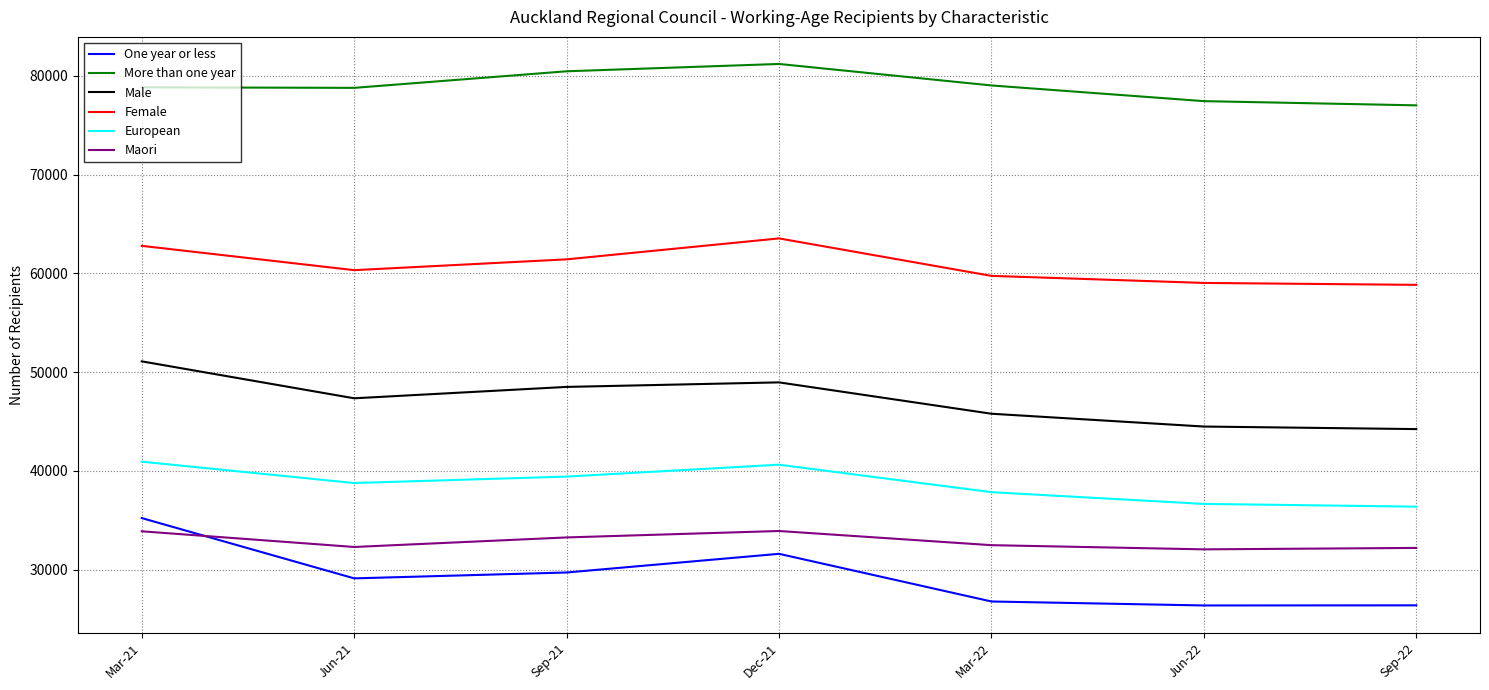

What is the highest value of the Female series?

63537